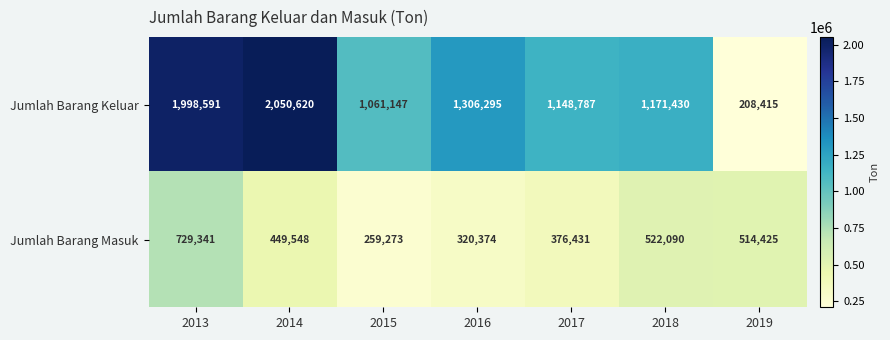

Is it true that Jumlah Barang Keluar equals 1061147 at 2015?

True